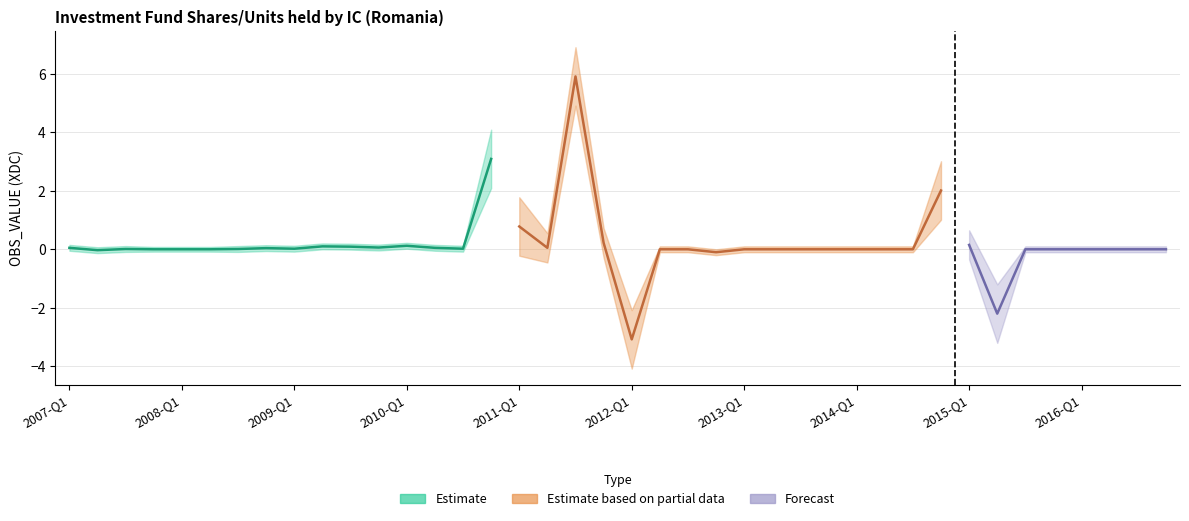

What is the label of the 9th point from the left?

2009-Q1